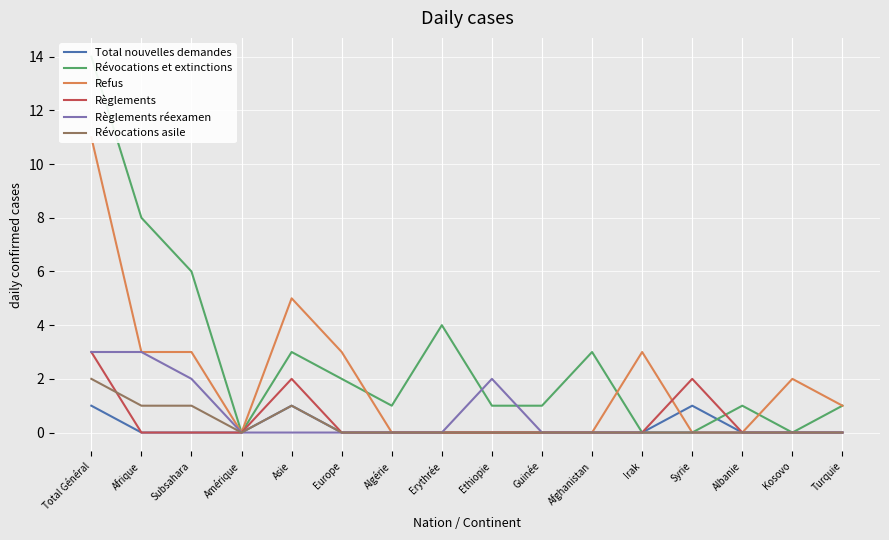

Is this an area chart (filled region under the line)?

No